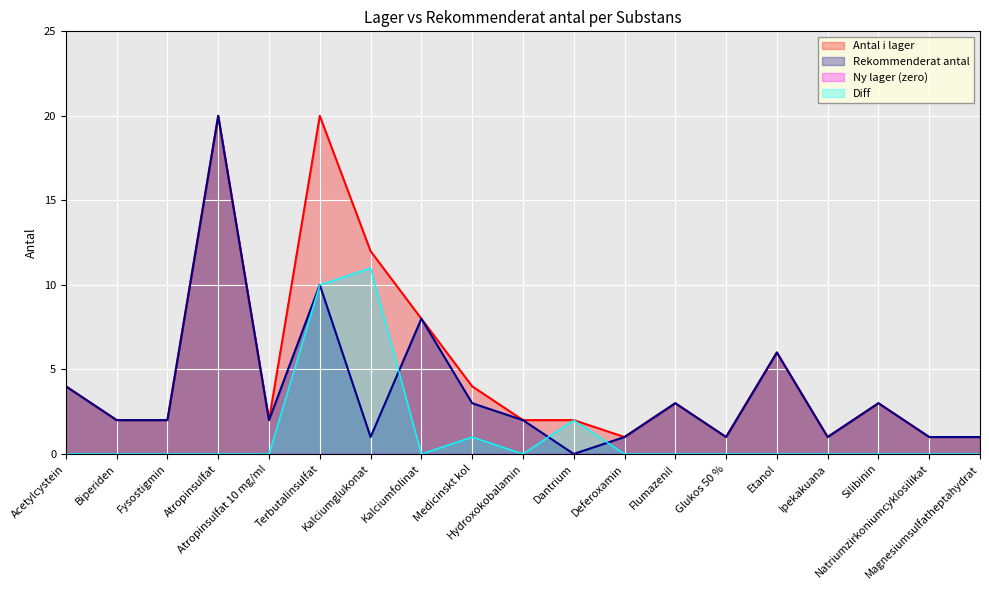

What is the label of the 19th point from the left?

Magnesiumsulfatheptahydrat